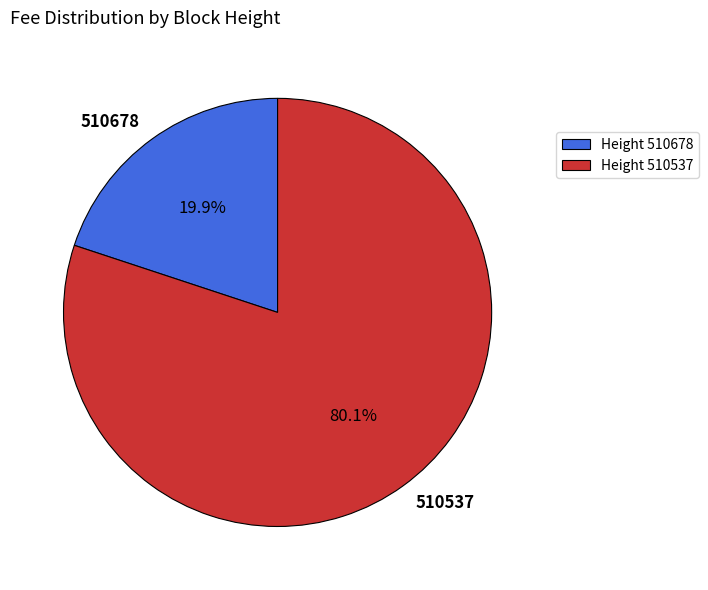

True or false: 510537 accounts for 80% of the total.

True